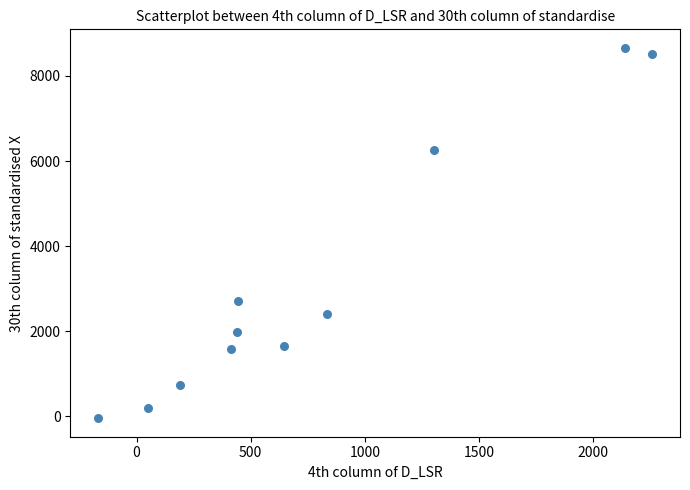

What is the range of X values (max minus min)?

2429